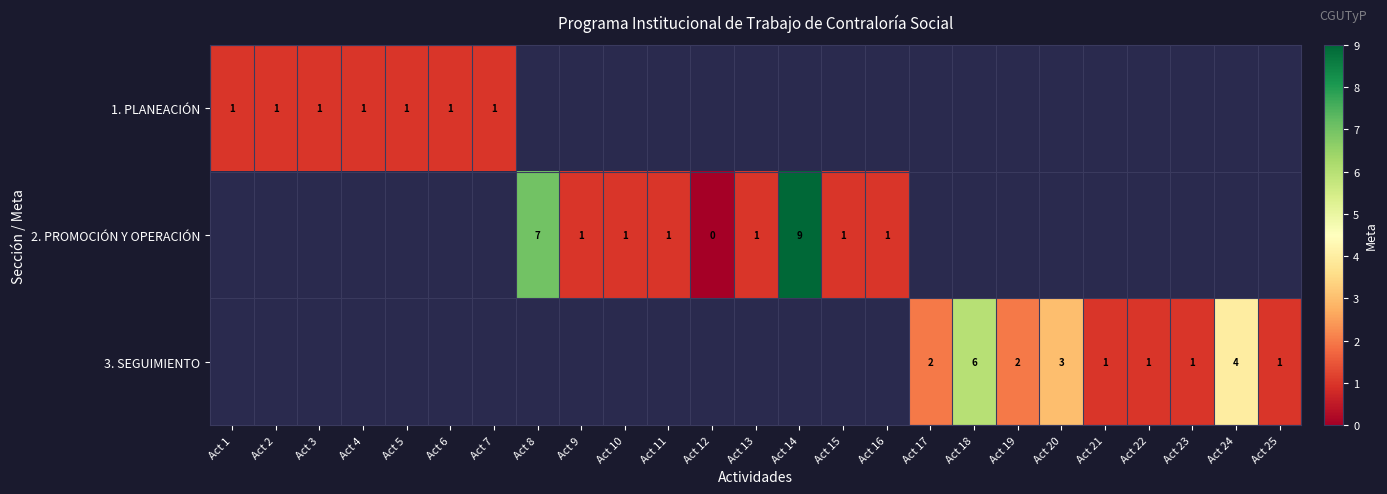

How many distinct data groups are displayed?

3